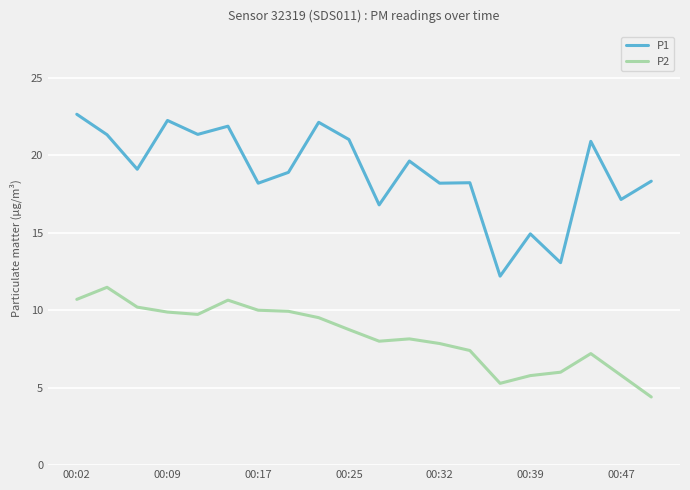

True or false: P1 and P2 intersect in this chart.

False